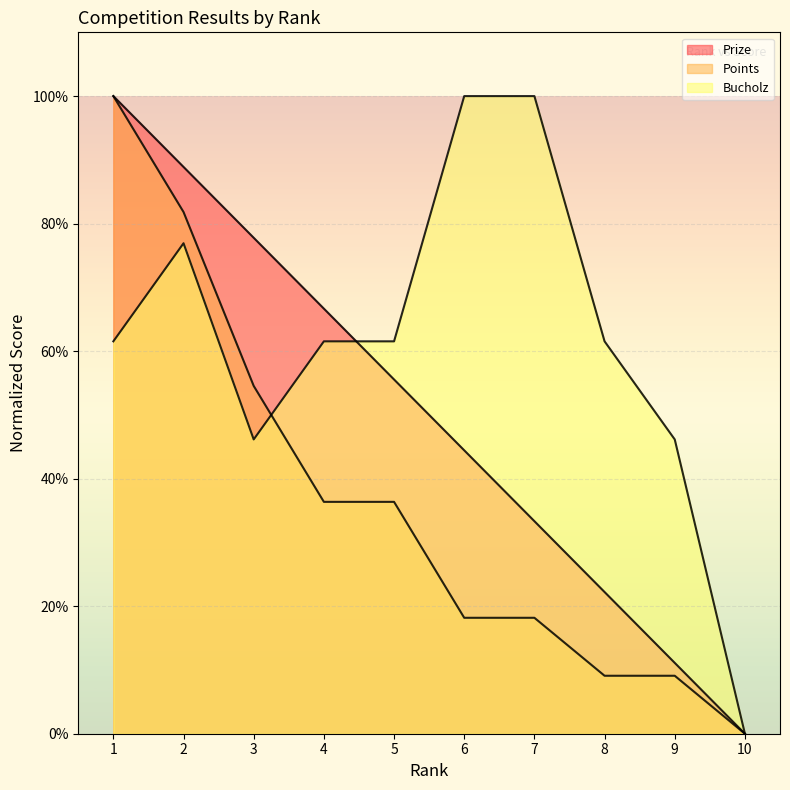

What are all the series names shown in the legend?

Prize, Points, Bucholz